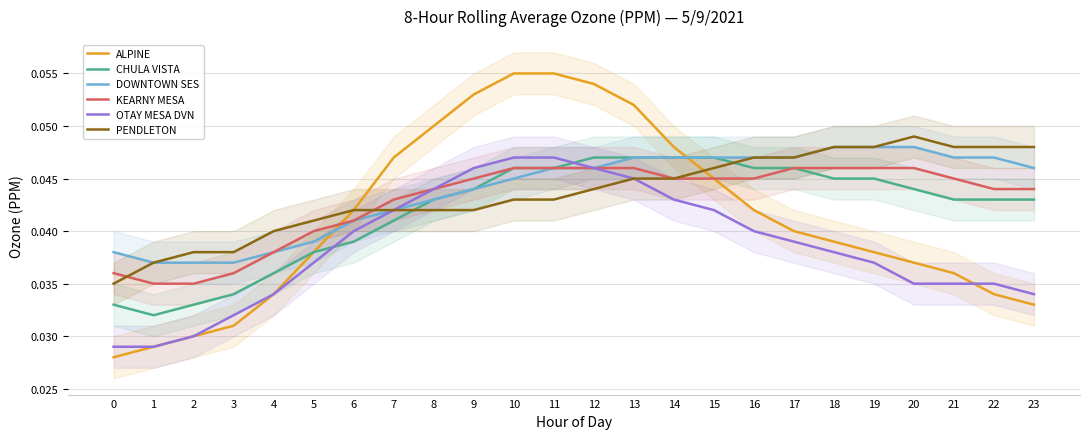

What is the total value across all series at 6?

0.2